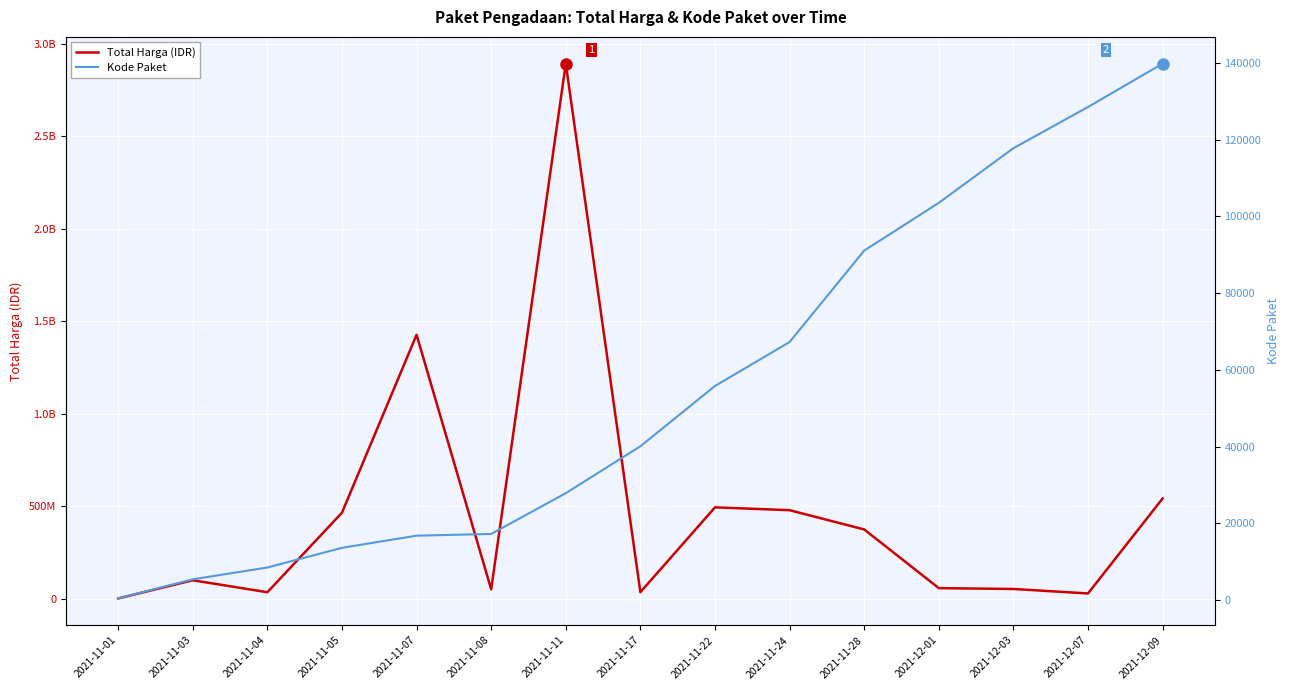

True or false: Total Harga (IDR) and Kode Paket cross at least once.

False